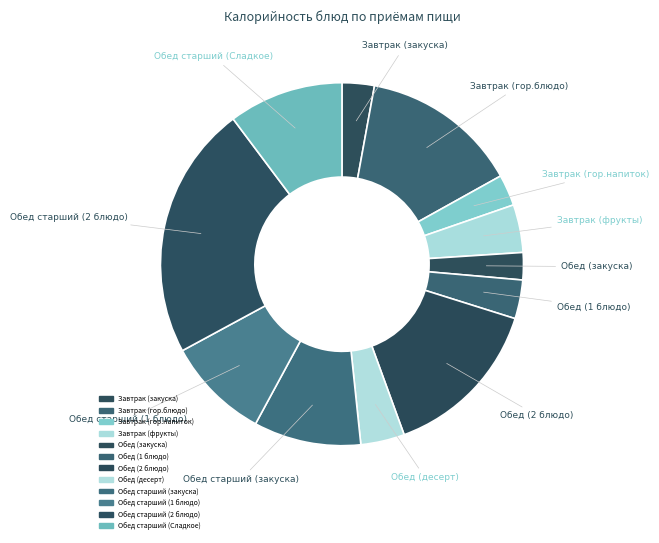

Is the sum of Обед старший (Сладкое) and Обед (1 блюдо) greater than half?

No